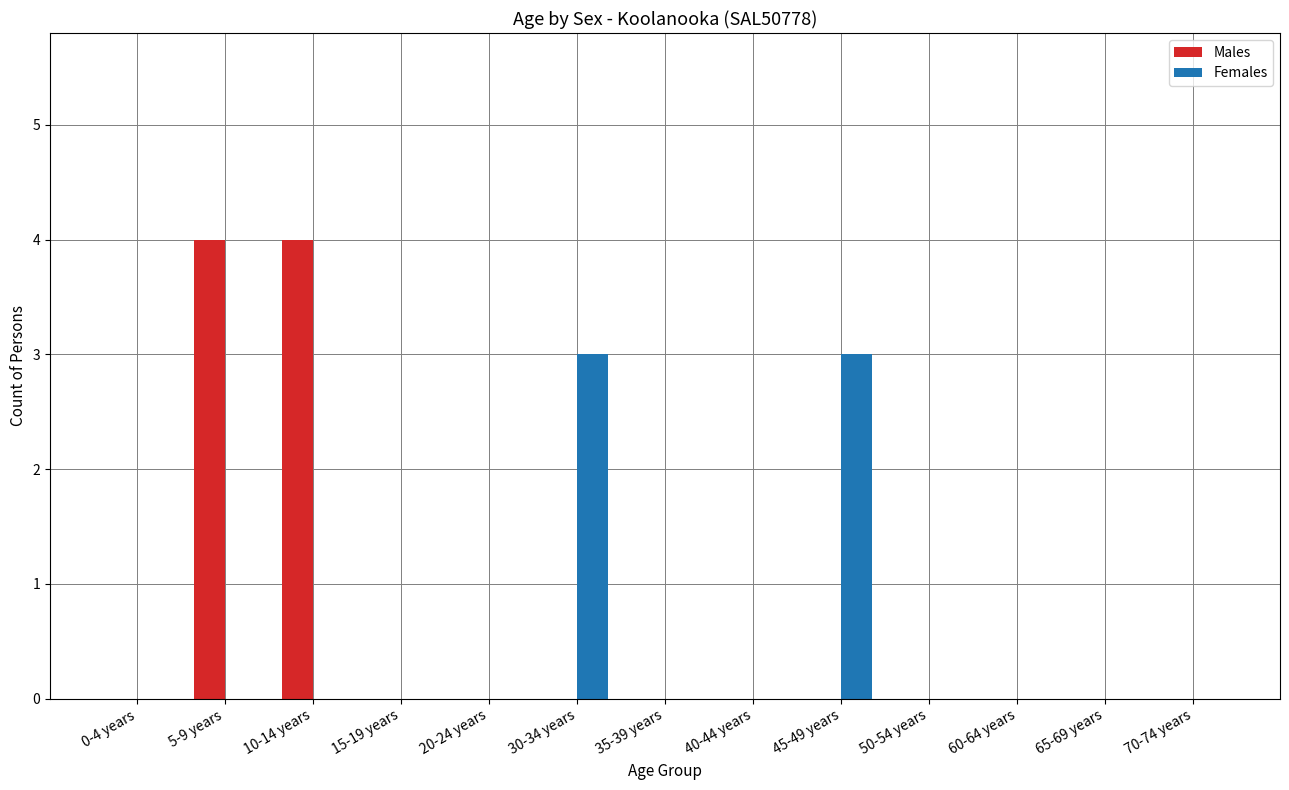

Reading left to right, transcribe all the data shown in this chart.

Males: 0-4 years=0	5-9 years=4	10-14 years=4	15-19 years=0	20-24 years=0	30-34 years=0	35-39 years=0	40-44 years=0	45-49 years=0	50-54 years=0	60-64 years=0	65-69 years=0	70-74 years=0
Females: 0-4 years=0	5-9 years=0	10-14 years=0	15-19 years=0	20-24 years=0	30-34 years=3	35-39 years=0	40-44 years=0	45-49 years=3	50-54 years=0	60-64 years=0	65-69 years=0	70-74 years=0